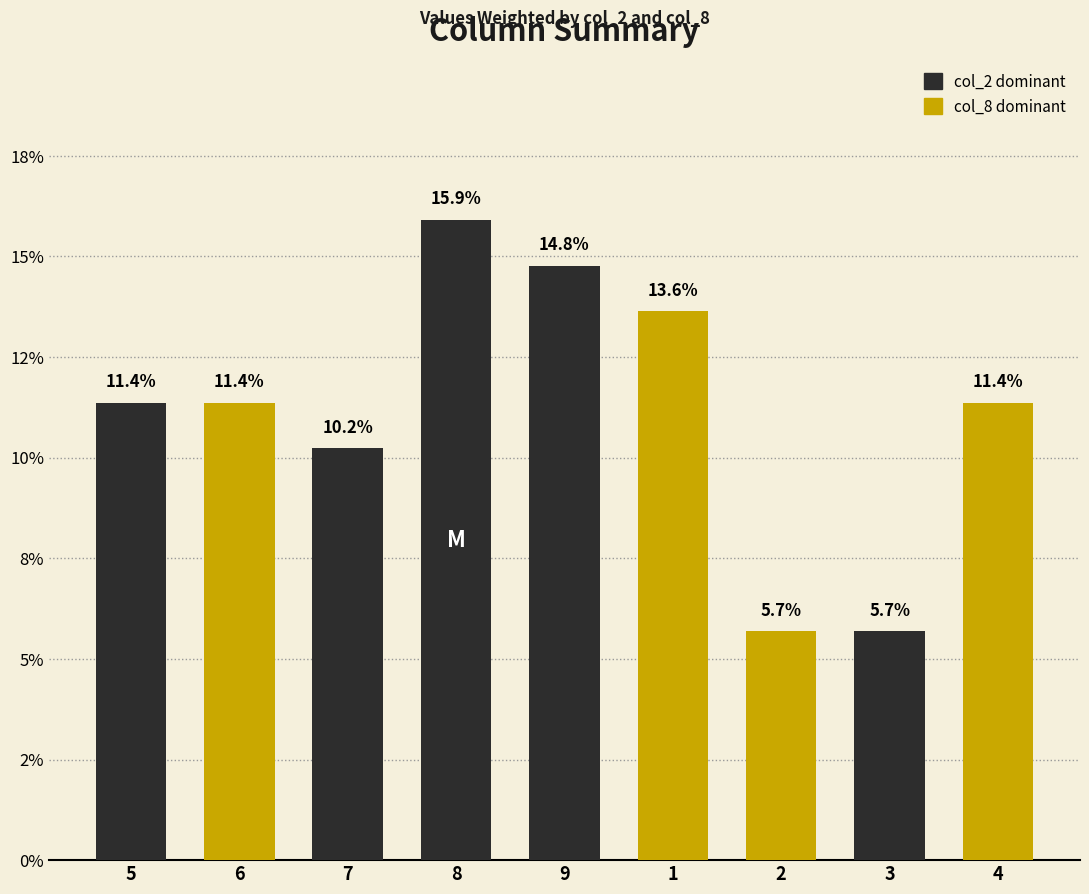

Reading left to right, extract all data points from this chart.

11.4	11.4	10.2	15.9	14.8	13.6	5.7	5.7	11.4